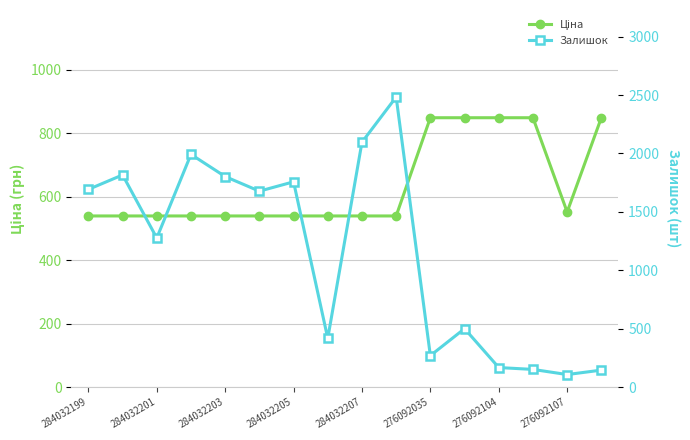

Which series ends up on top after the final intersection of Ціна and Залишок?

Ціна